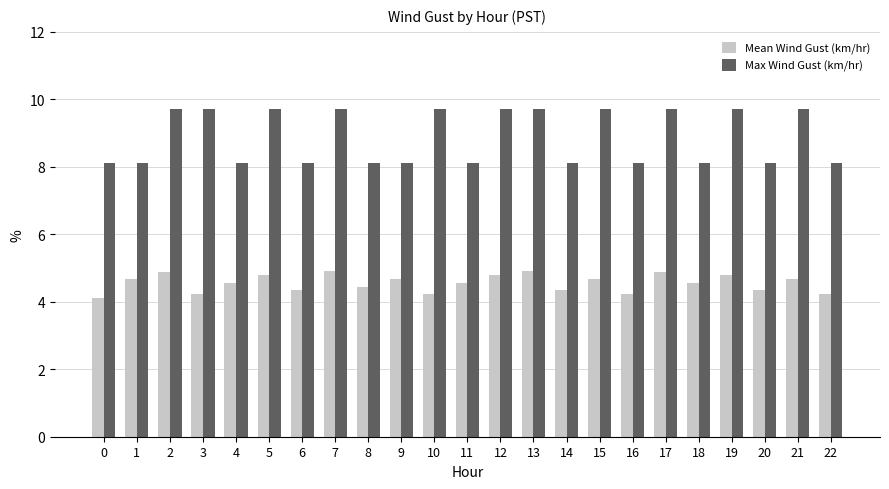

Is it true that Mean Wind Gust (km/hr) equals 4.9 at 17?

True